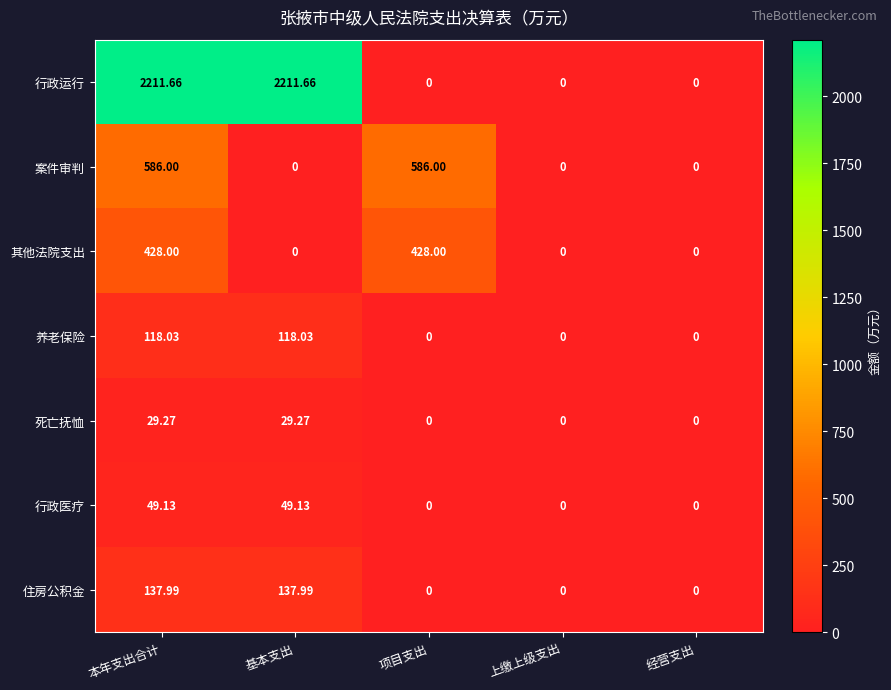

Which series changed the most between 项目支出 and 上缴上级支出?

案件审判